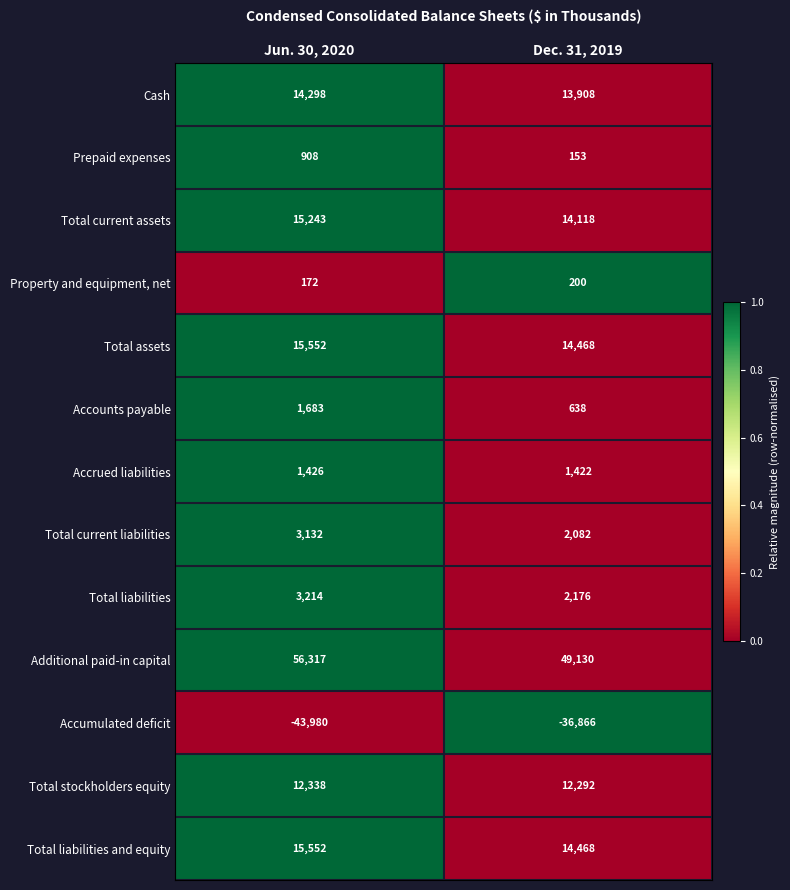

What is the approximate value of Total current liabilities at Dec. 31, 2019?

2082